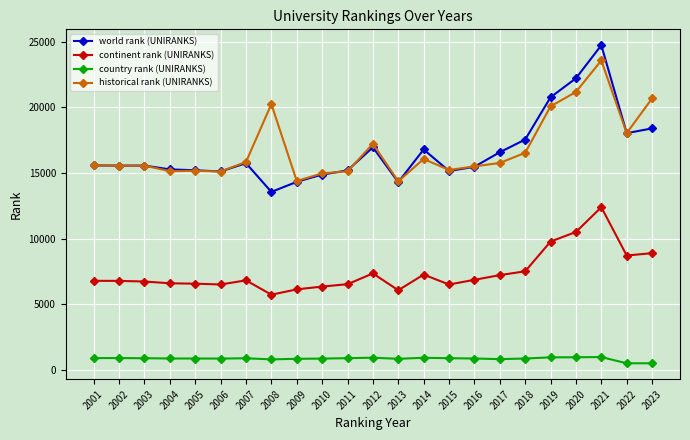

How many distinct data groups are displayed?

4